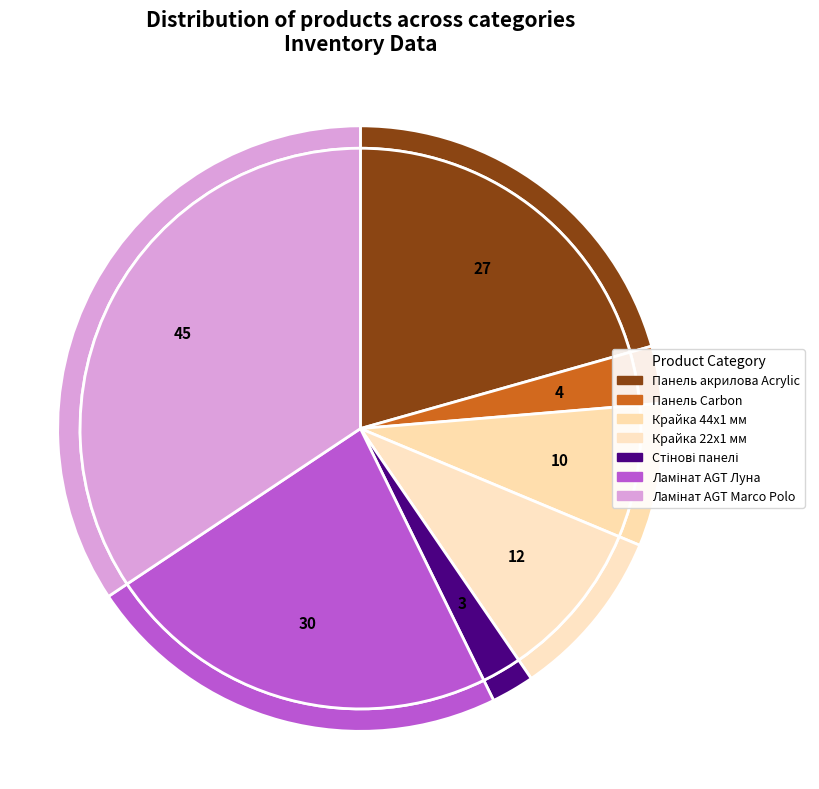

True or false: Крайка 22x1 мм accounts for 18% of the total.

False